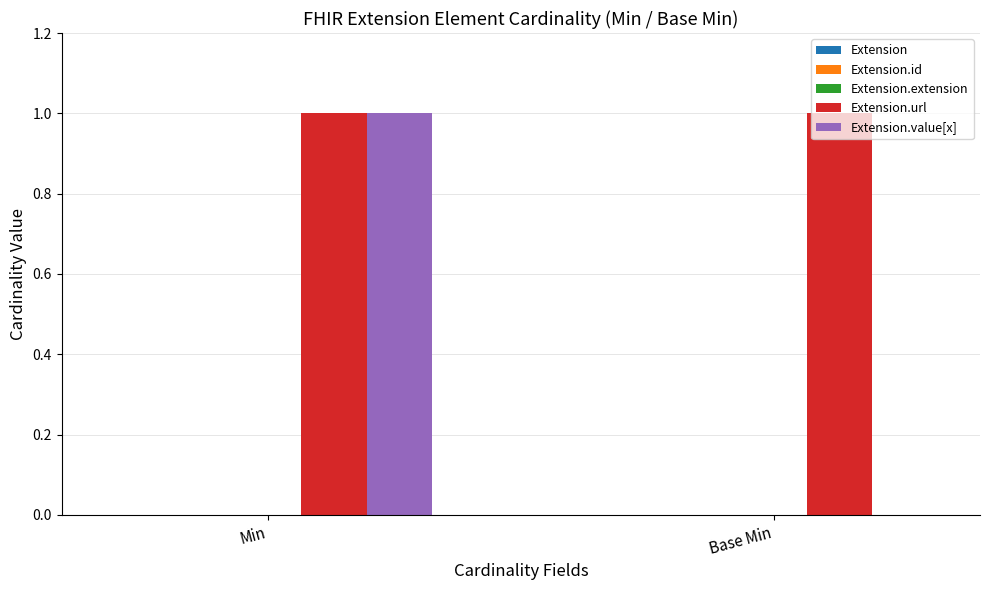

Between Min and Base Min, which series saw the biggest shift?

Extension.value[x]